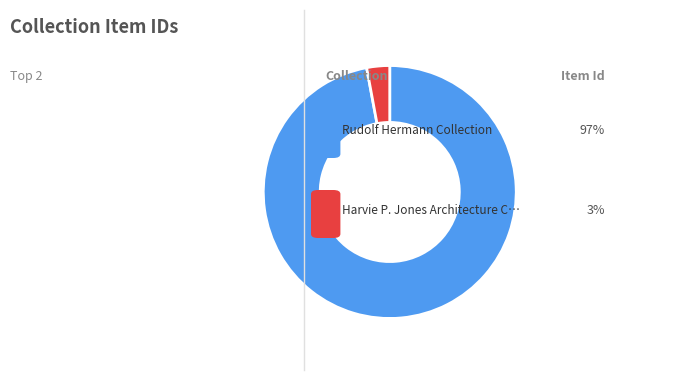

Does any single category account for the majority?

Yes